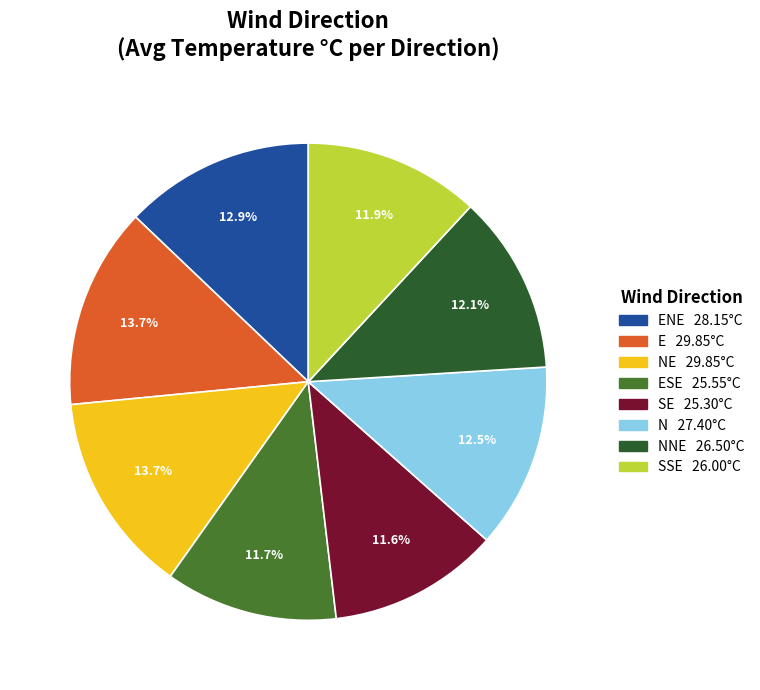

Does any single category account for the majority?

No